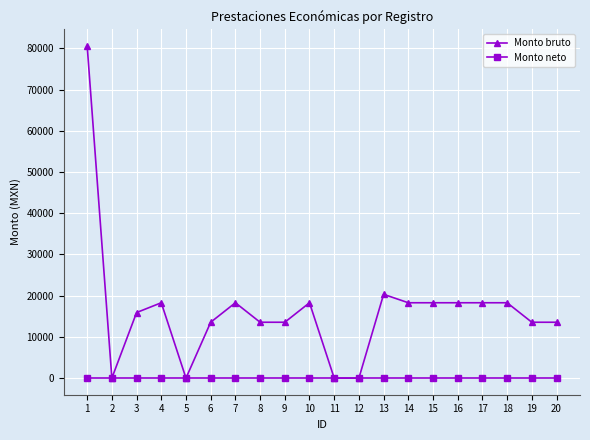

At which category does Monto bruto reach its first local valley?

2